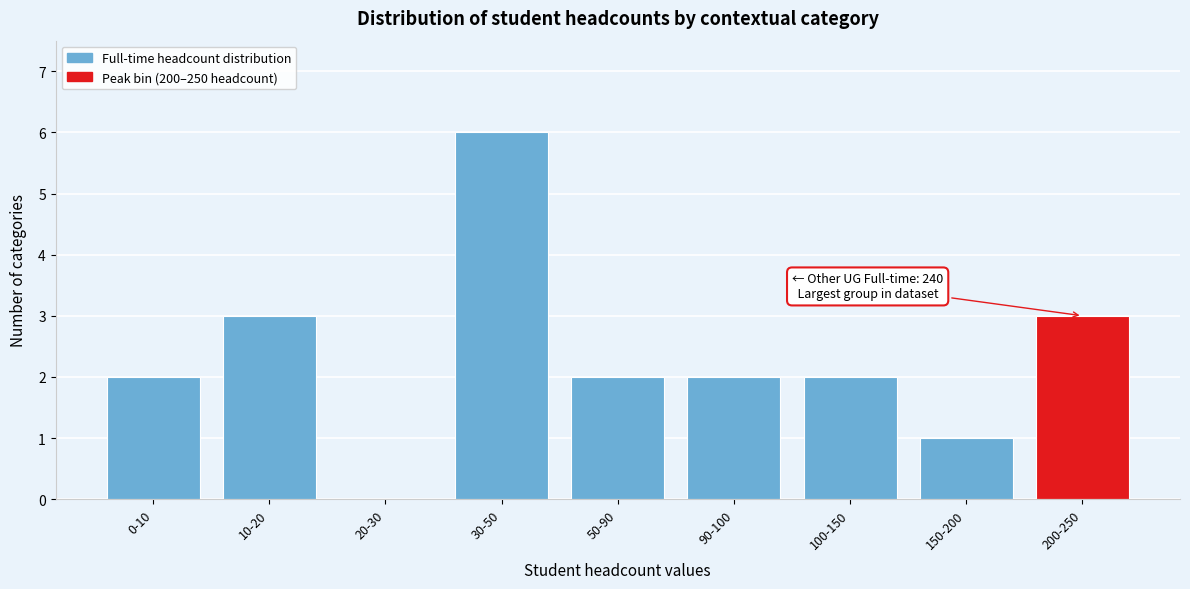

Reading left to right, extract all data points from this chart.

0-10=2	10-20=3	20-30=0	30-50=6	50-90=2	90-100=2	100-150=2	150-200=1	200-250=3